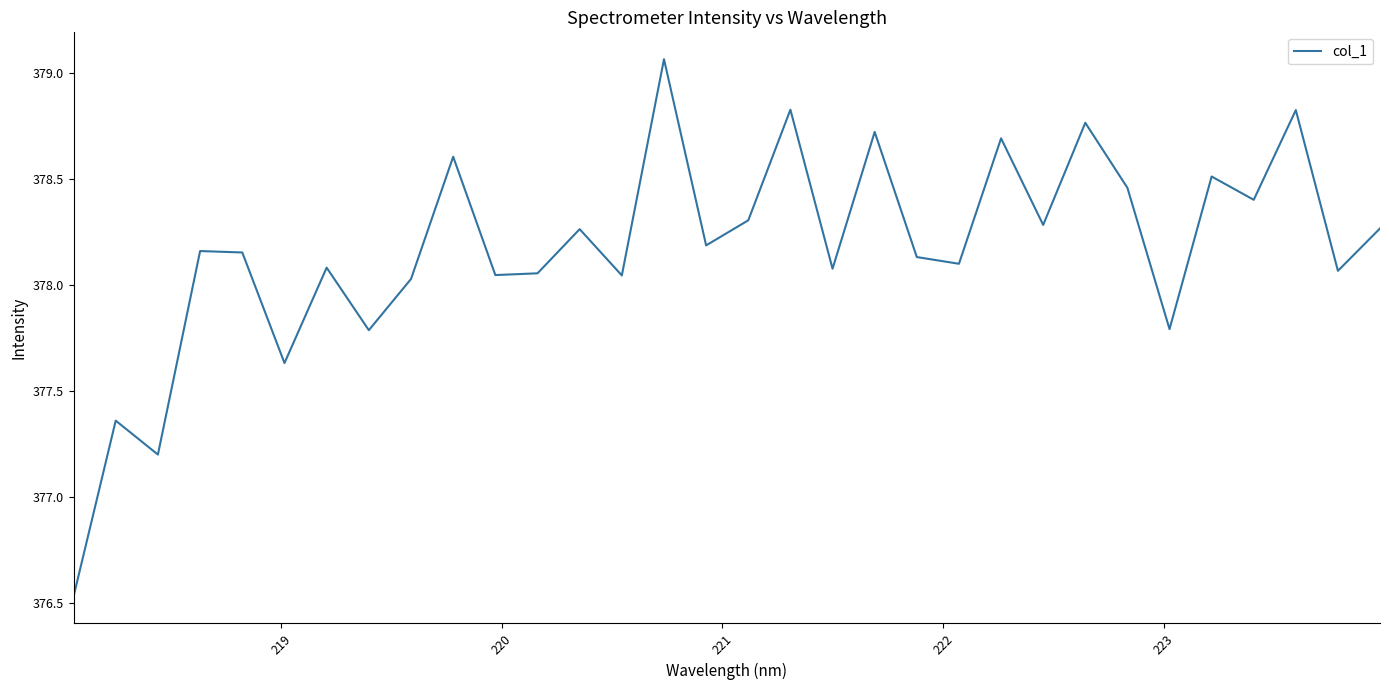

How many lines are shown in the chart?

1